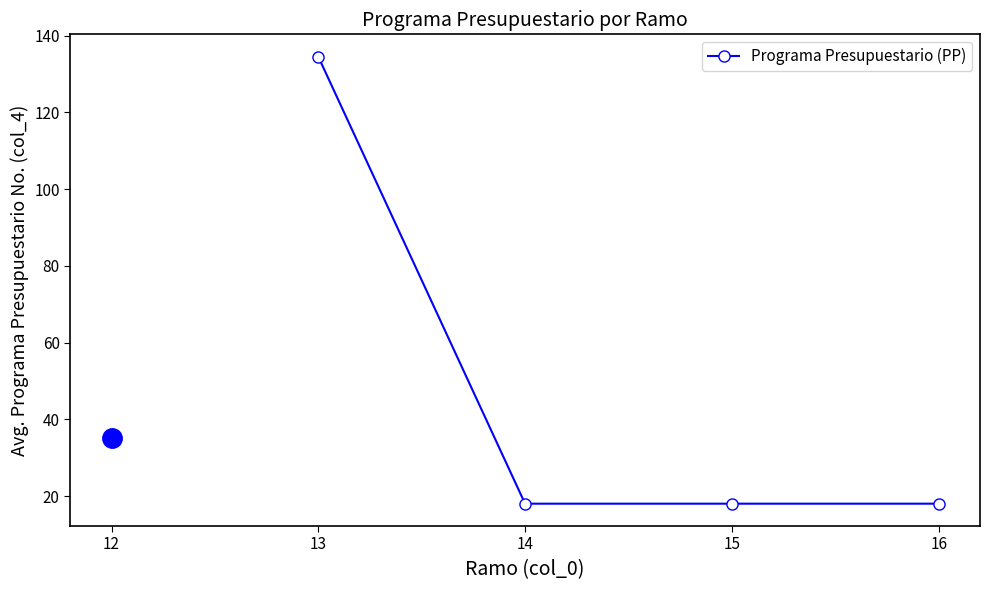

Is this an area chart (filled region under the line)?

No